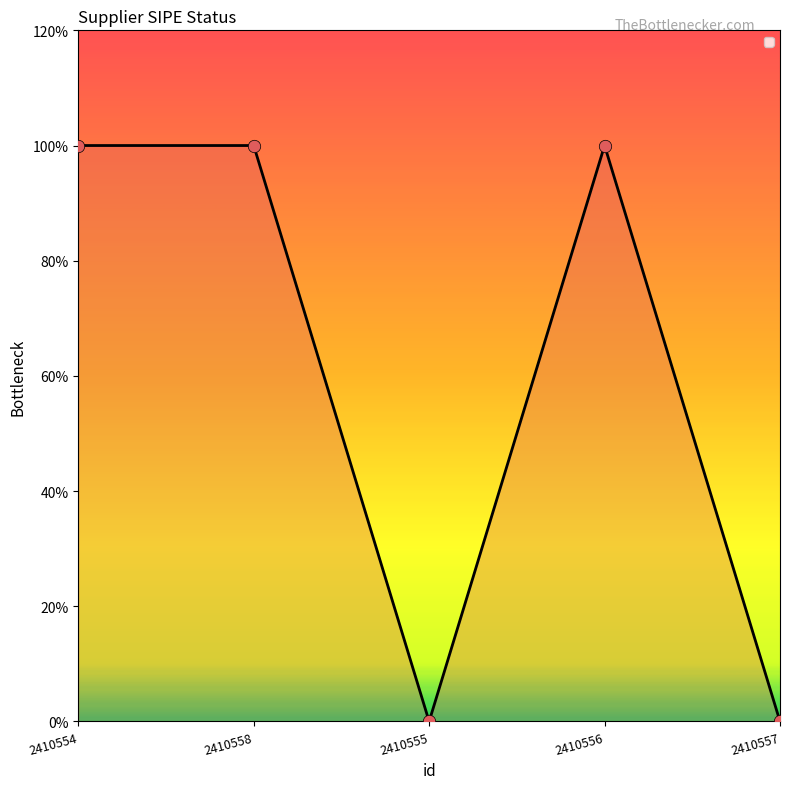

Which has a higher value, 2410558 or 2410557?

2410558